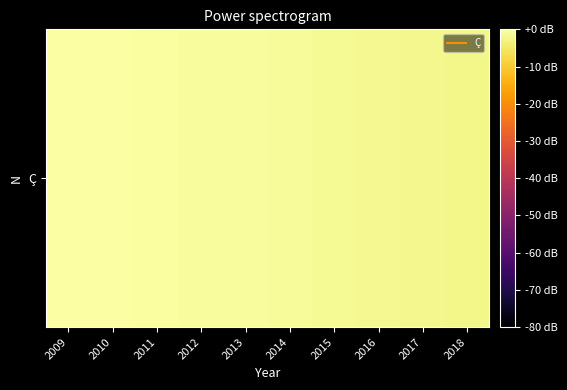

Where is the data nearest to the value -1?

2013